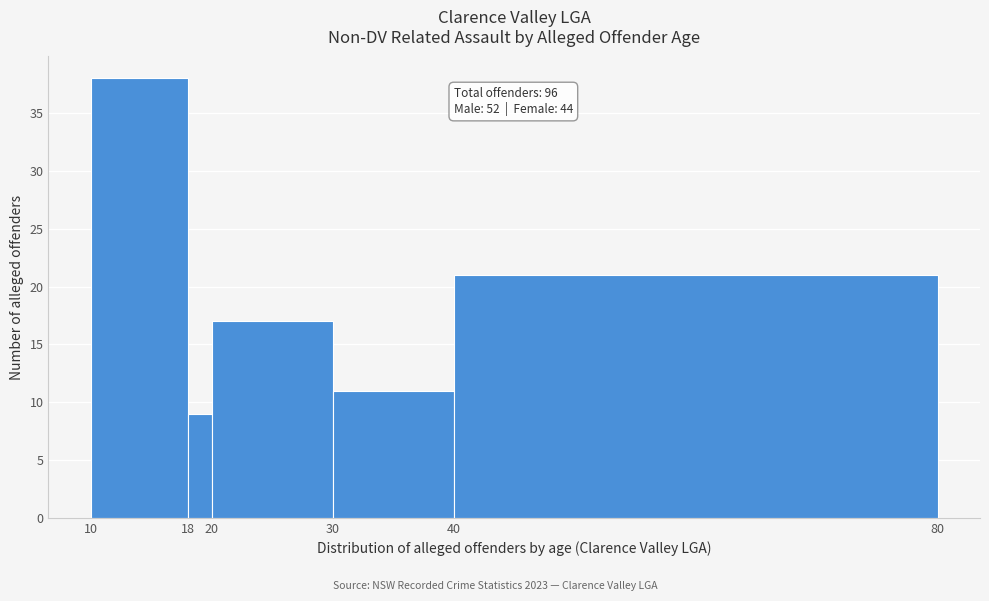

Which range on the x-axis has the tallest bar?

10 to 18